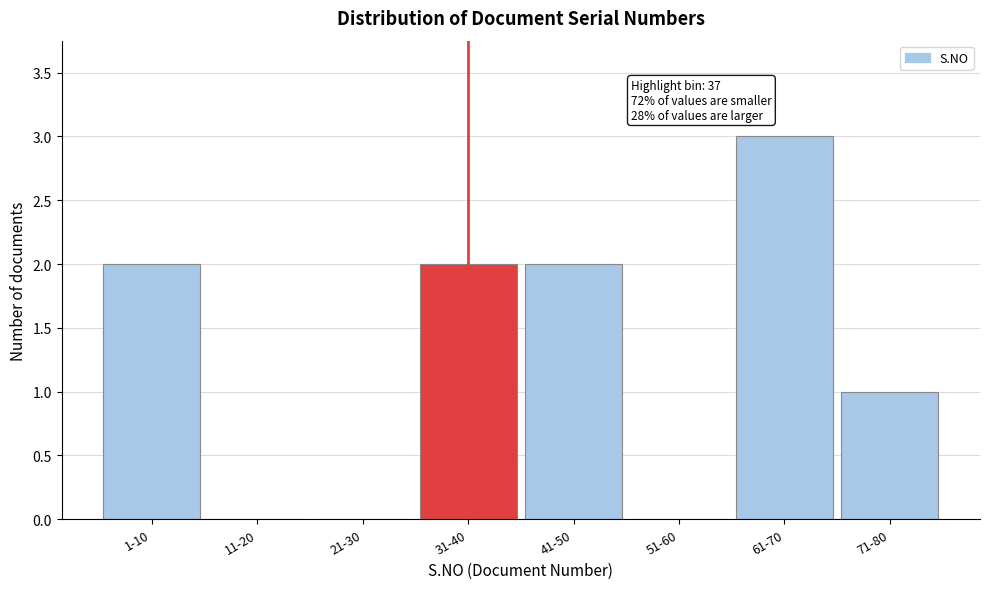

Reading right to left, extract all data points from this chart.

71-80=1	61-70=3	51-60=0	41-50=2	31-40=2	21-30=0	11-20=0	1-10=2